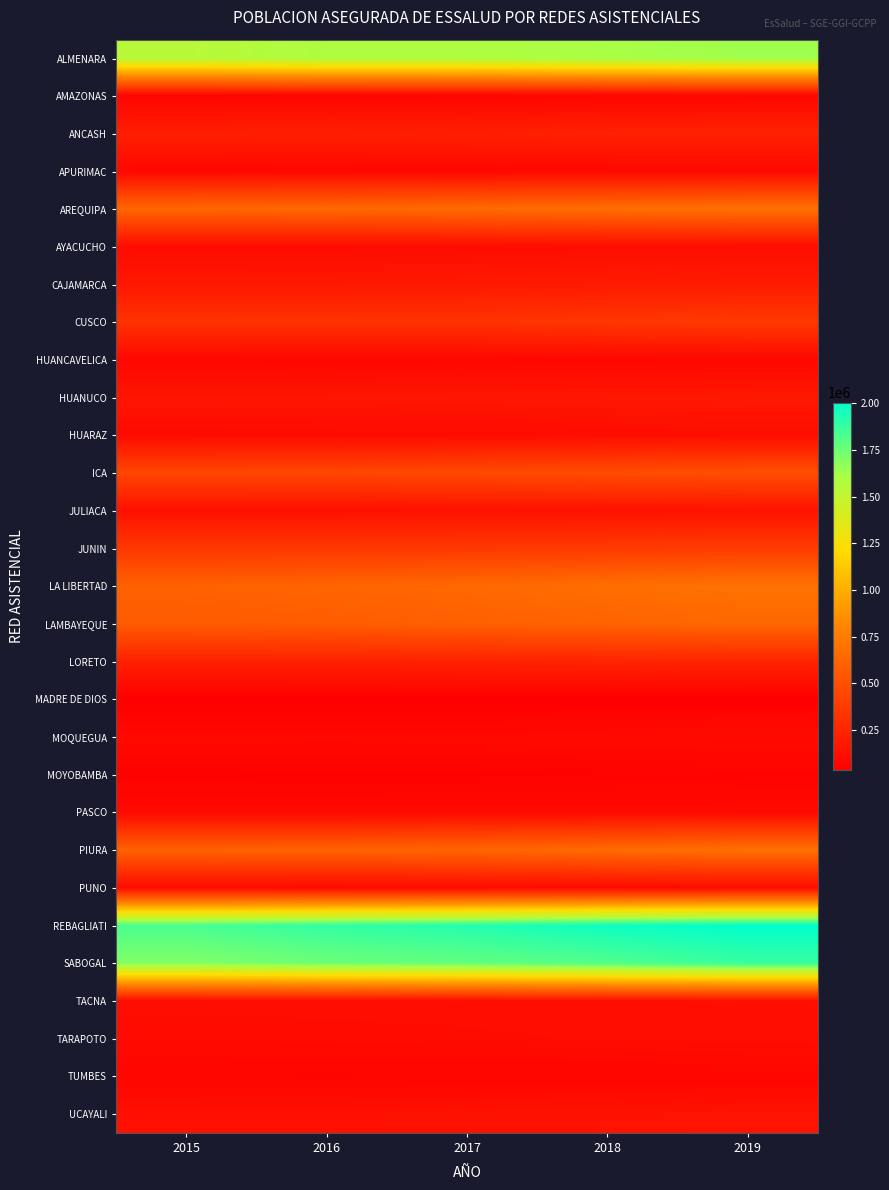

Which category has the lowest value across all series?

2015